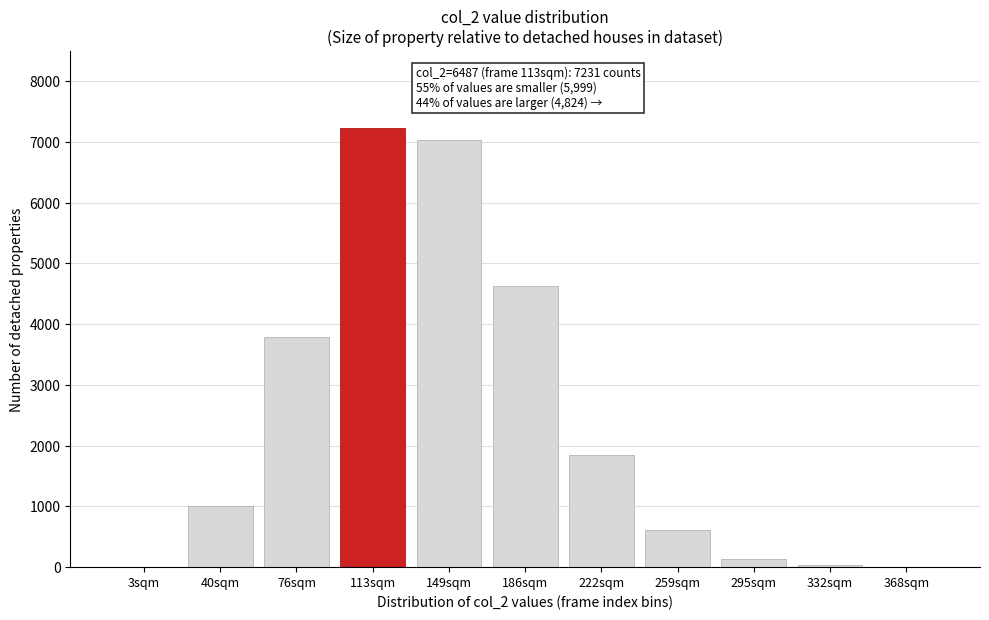

The chart shows a value of 613 at 259sqm. True or false?

True